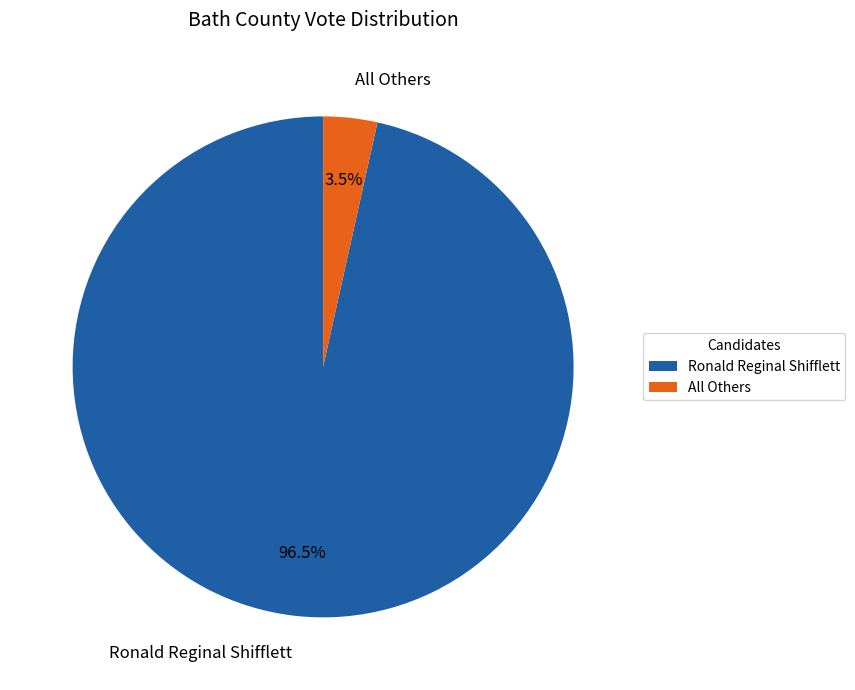

How much of the chart is everything except All Others?

96.5%